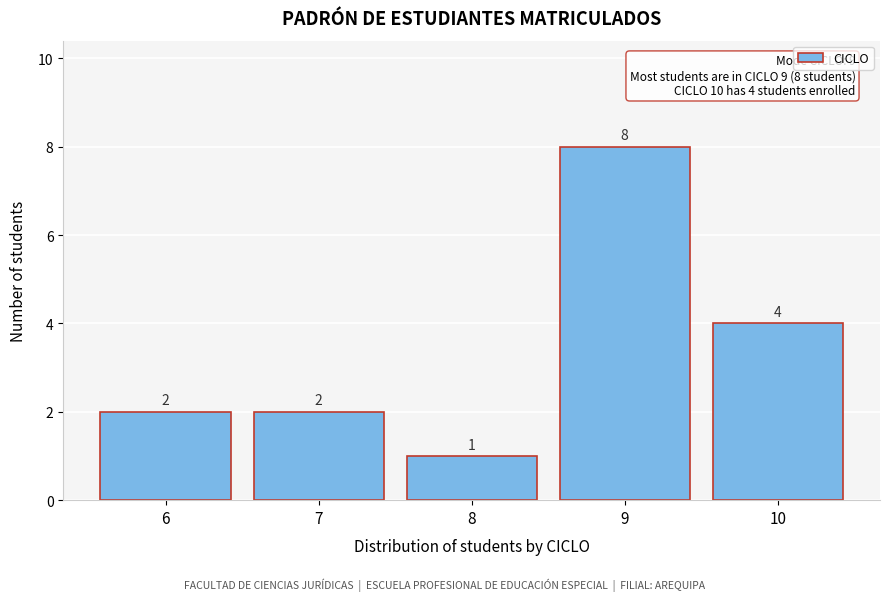

Reading left to right, transcribe all the data shown in this chart.

6=2	7=2	8=1	9=8	10=4